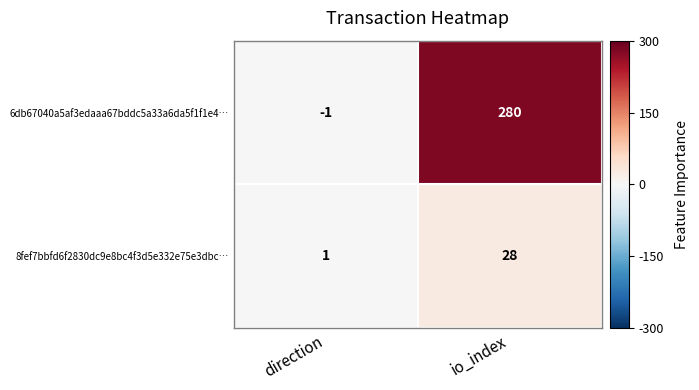

At which label is 6db67040a5af3edaaa67bddc5a33a6da5f1f1e4… closest to 139?

direction